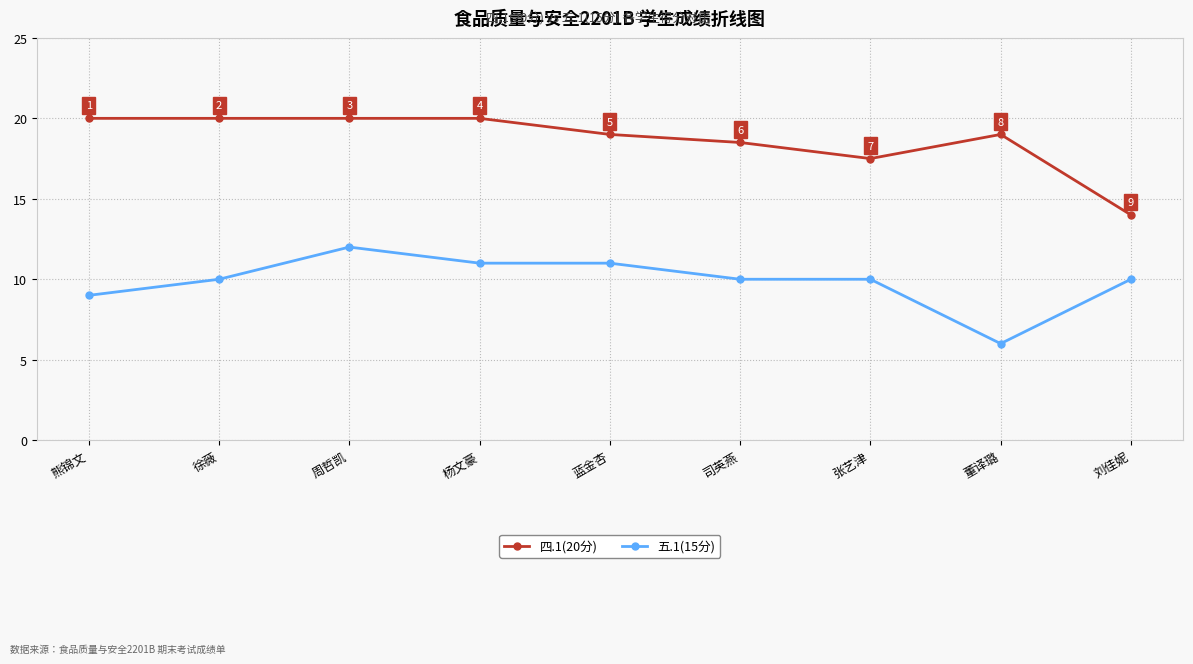

At which category does 五.1(15分) reach its first local peak?

周哲凯